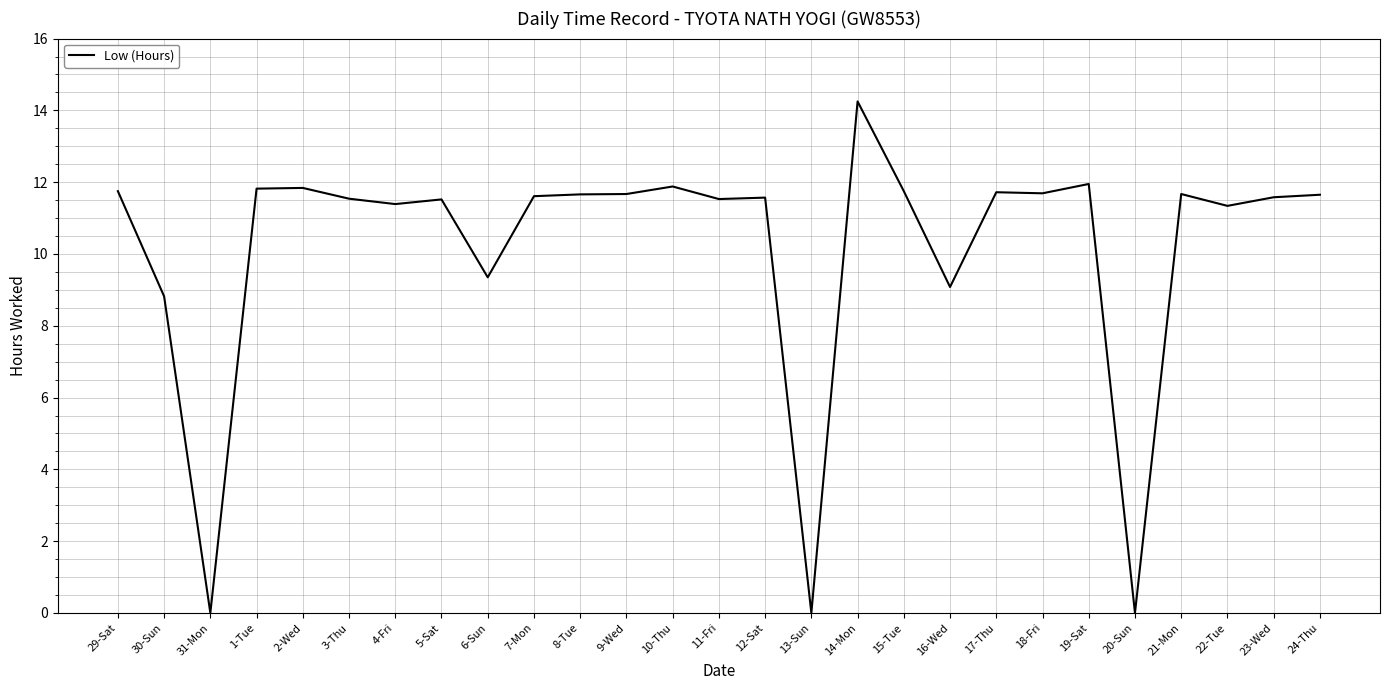

What position from the left is 1-Tue?

4